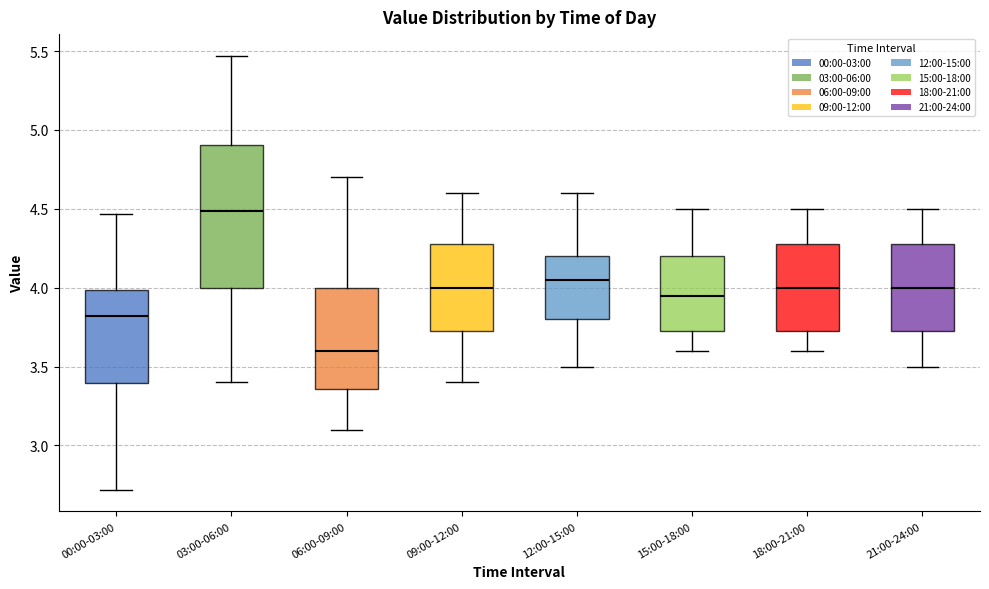

Where does the lower whisker of the box for 21:00-24:00 end on the y-axis? The values are not printed on the chart, so give them approximately, as read against the axis.

3.50